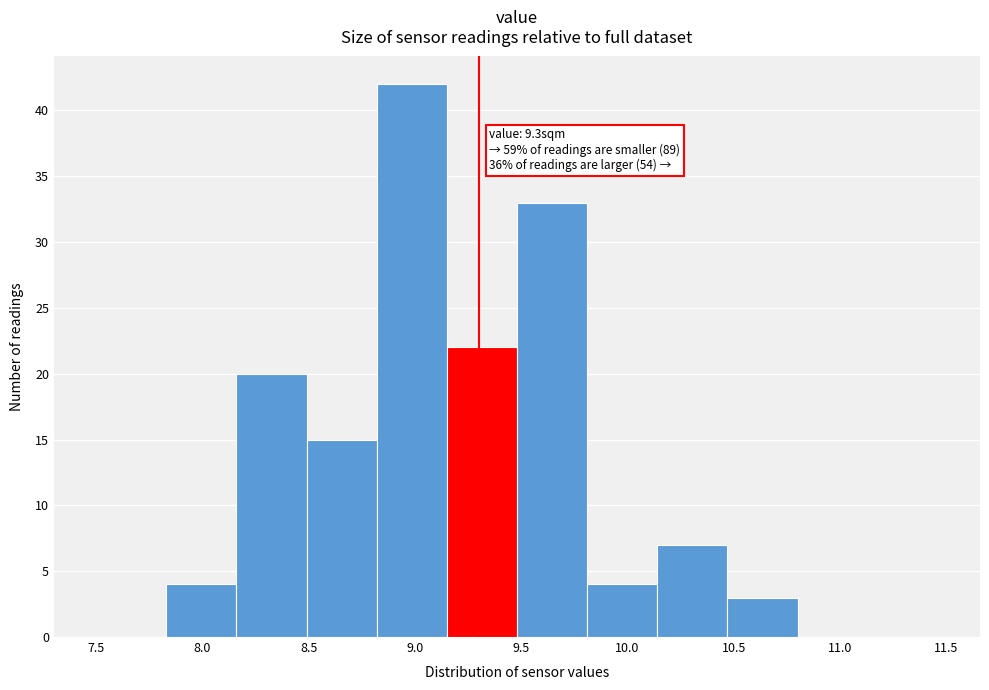

Which range on the x-axis has the tallest bar?

8.82 to 9.15